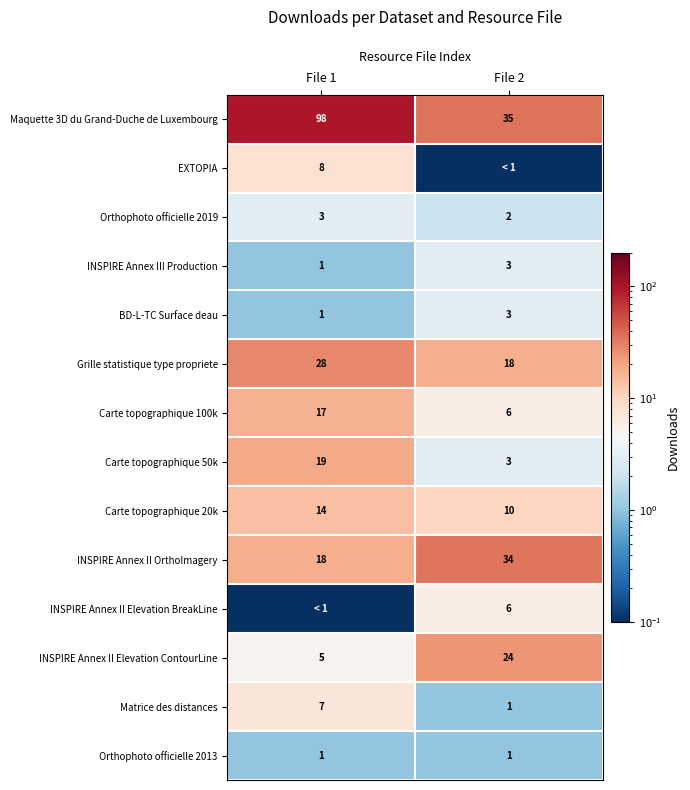

What is the difference between the maximum and minimum values in the Matrice des distances series?

6.0